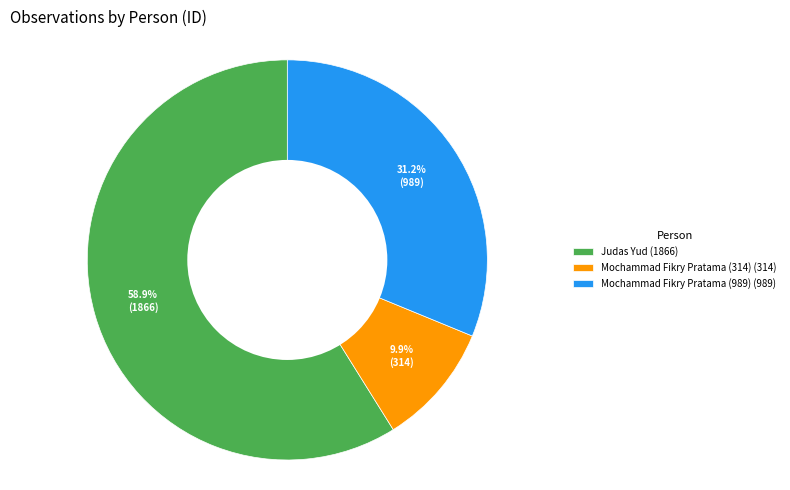

Which category has the biggest portion of the pie?

Judas Yud